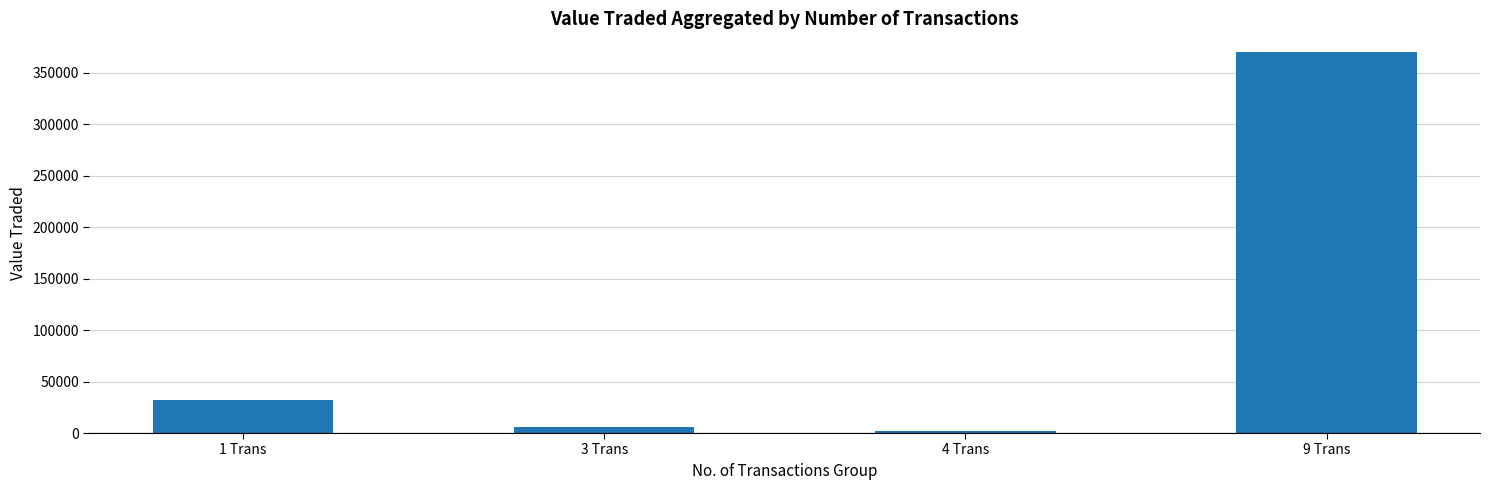

The value at 9 Trans is 369763. True or false?

True